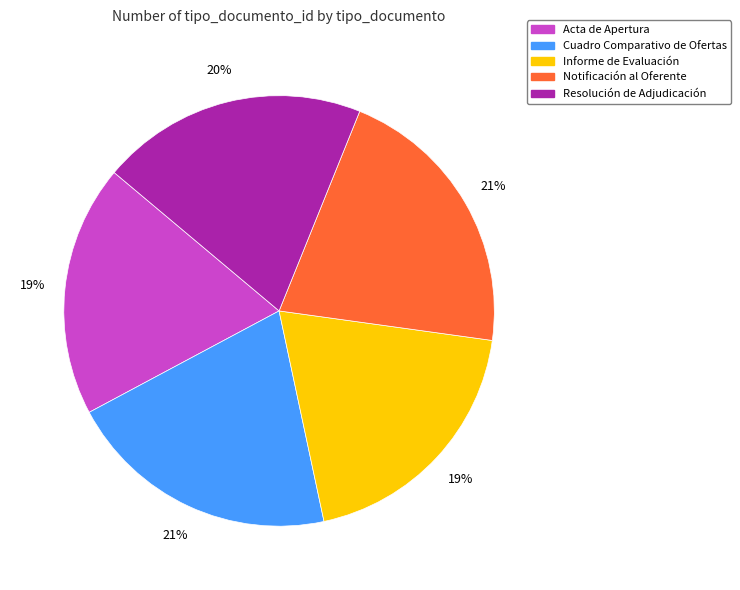

Does Cuadro Comparativo de Ofertas account for over 50% of the chart?

No